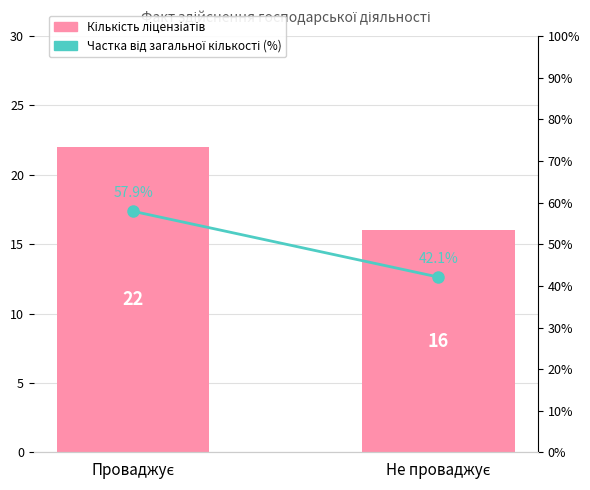

What is the total value across all series at Не проваджує?

58.1